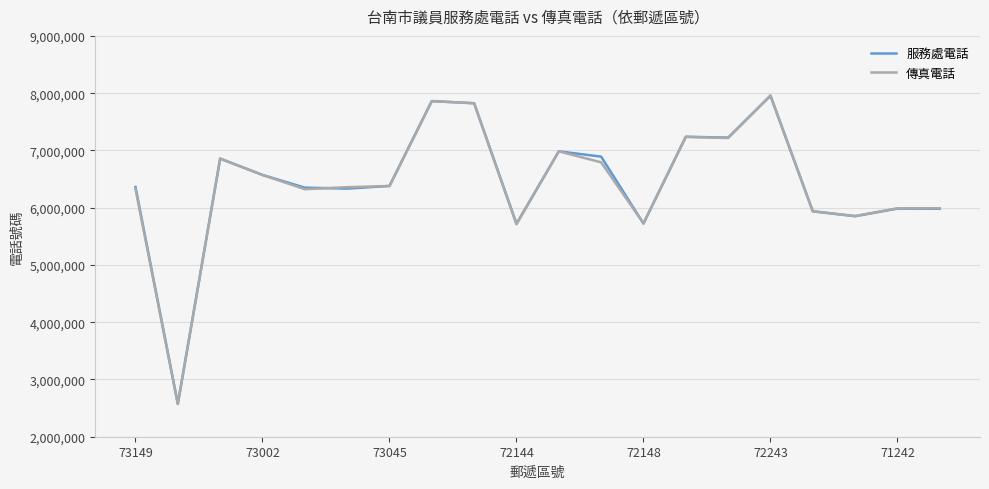

What is the highest value of the 服務處電話 series?

7954786